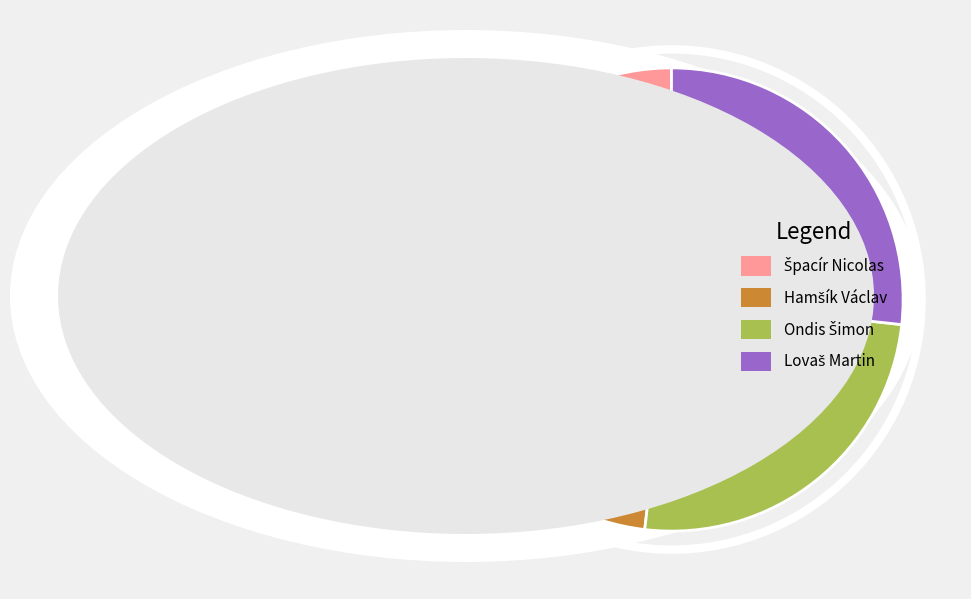

Is there a majority slice in this chart?

No